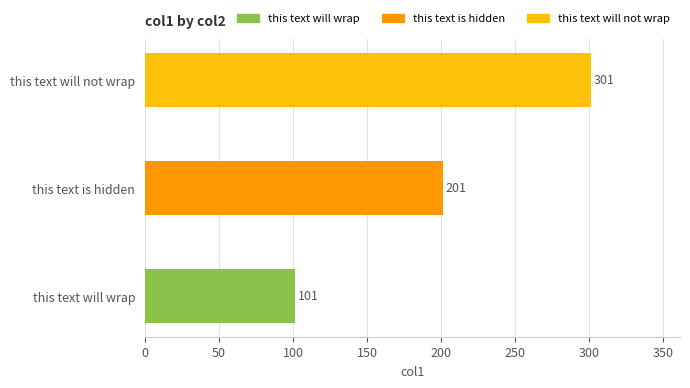

Which category has the lowest value across all series?

this text will wrap